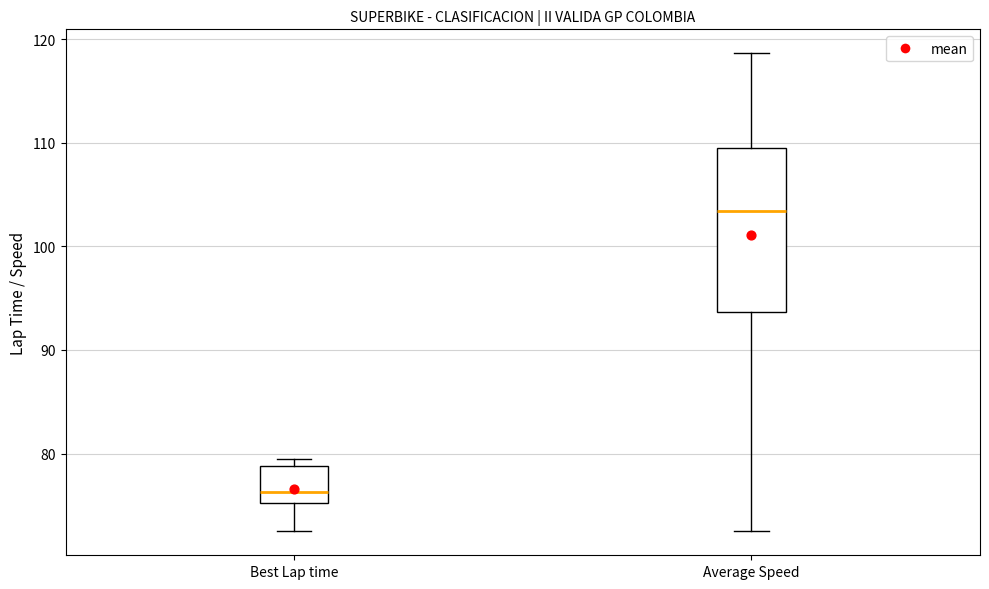

Reading left to right, read every box against the y-axis: the position of its median line, the range the box covers, and the ends of its whiskers. The values are not printed on the chart, so give them approximately, as read against the axis.

Best Lap time: median 76, box 75 to 79, whiskers 73 to 80
Average Speed: median 103, box 94 to 109, whiskers 72 to 119